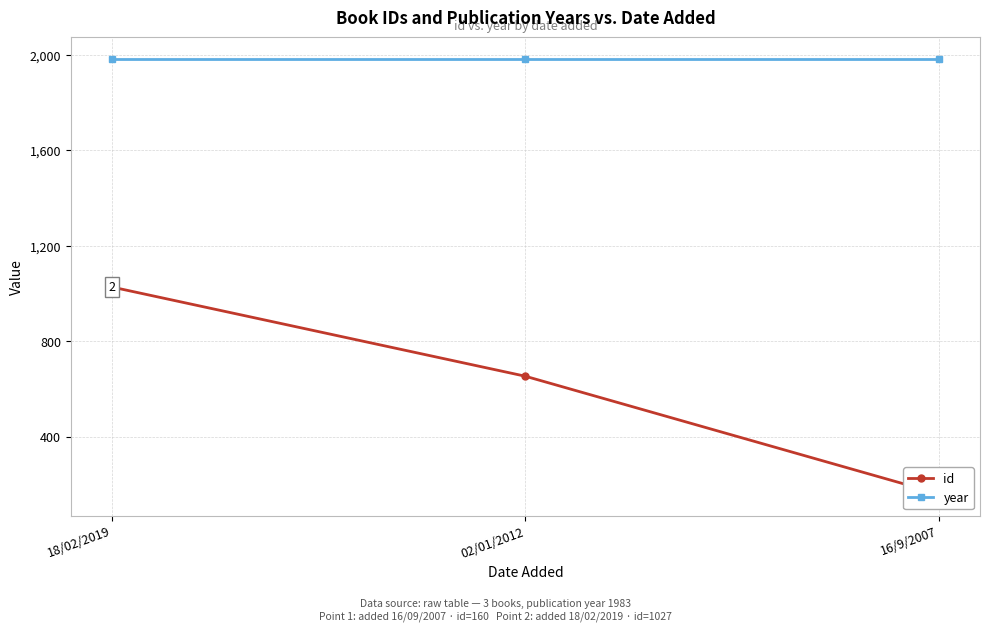

At 16/9/2007, list the series in order from smallest to largest.

id, year